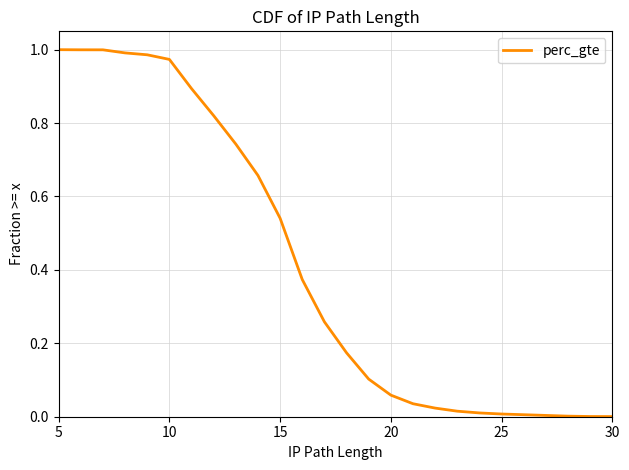

What is the greatest value displayed?

1.0